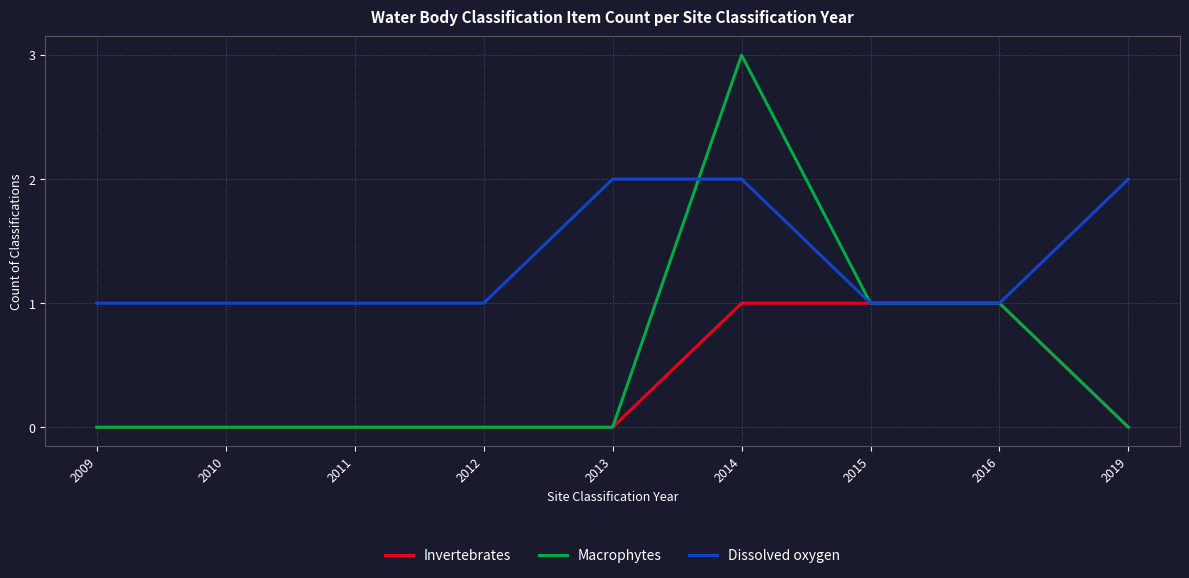

The Dissolved oxygen series shows 2 at 2019. True or false?

True